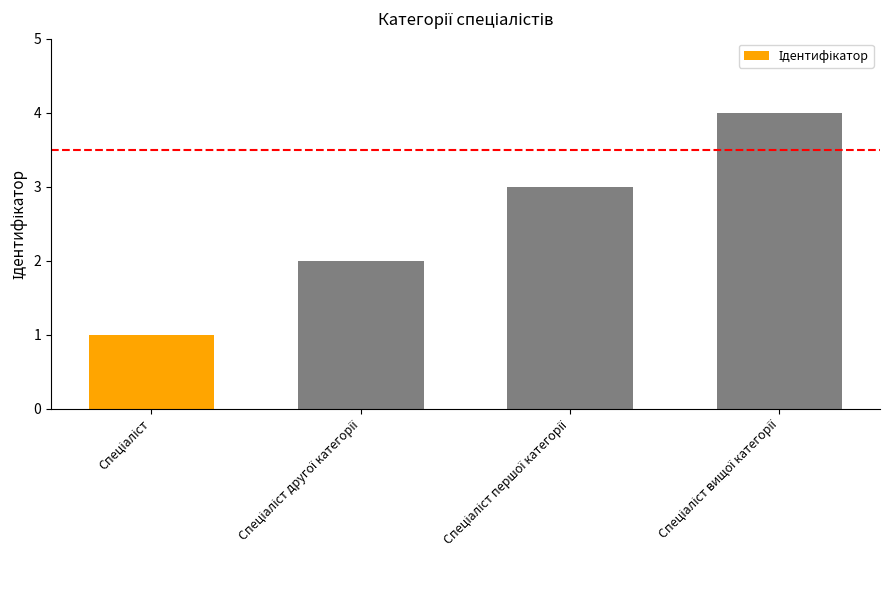

What is the difference between the maximum and minimum values?

3